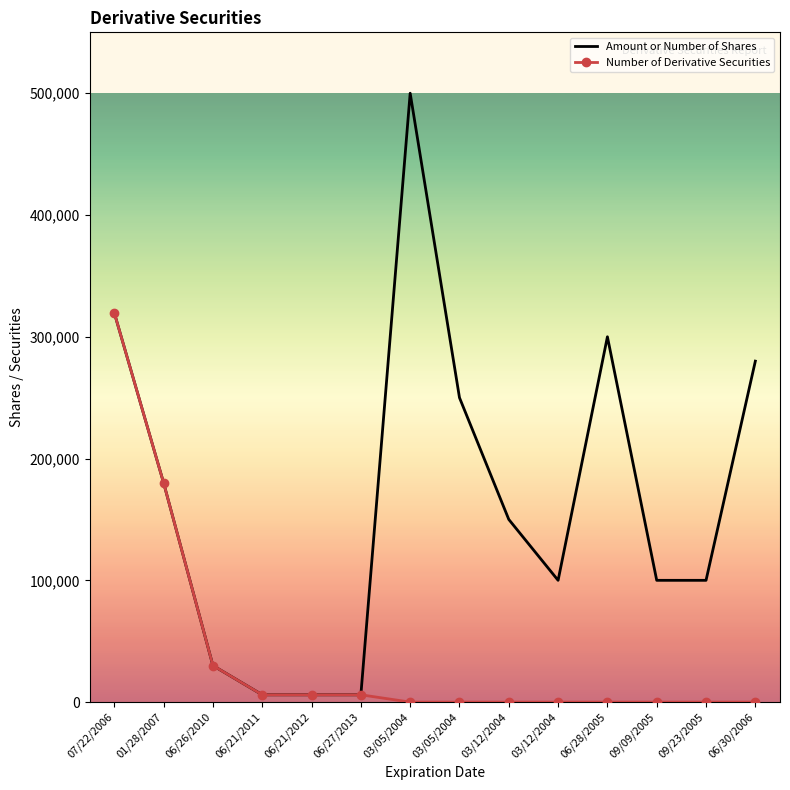

Is the value of Amount or Number of Shares at 06/30/2006 greater than the value of Number of Derivative Securities at 03/05/2004?

Yes